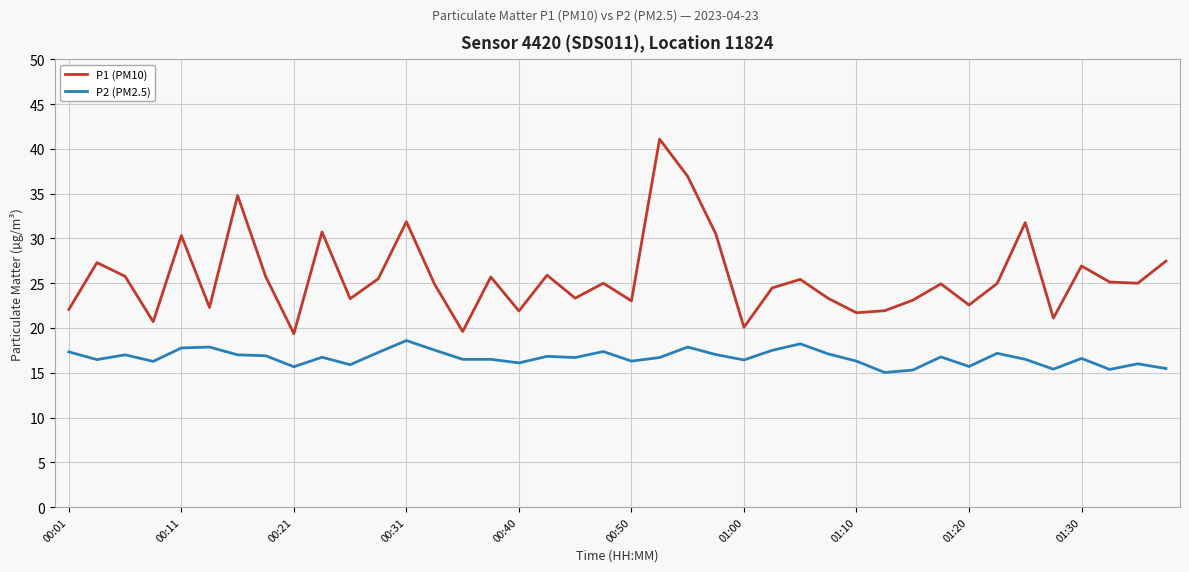

What is the difference between the maximum and minimum values in the P1 (PM10) series?

21.7